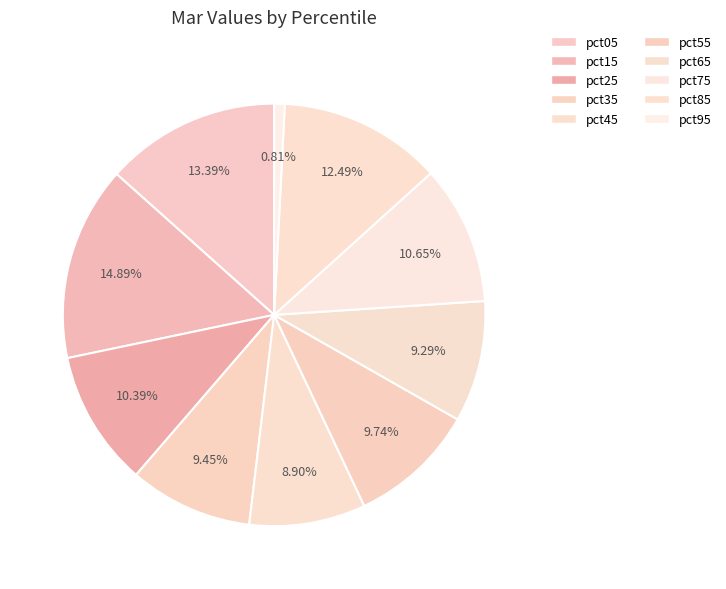

How many segments does this pie chart have?

10